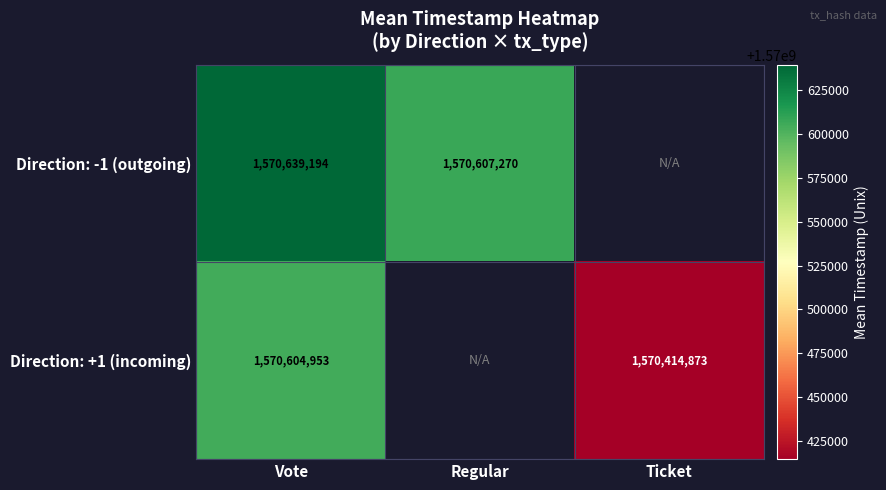

What is the total value across all series at Vote?

3141244147.0